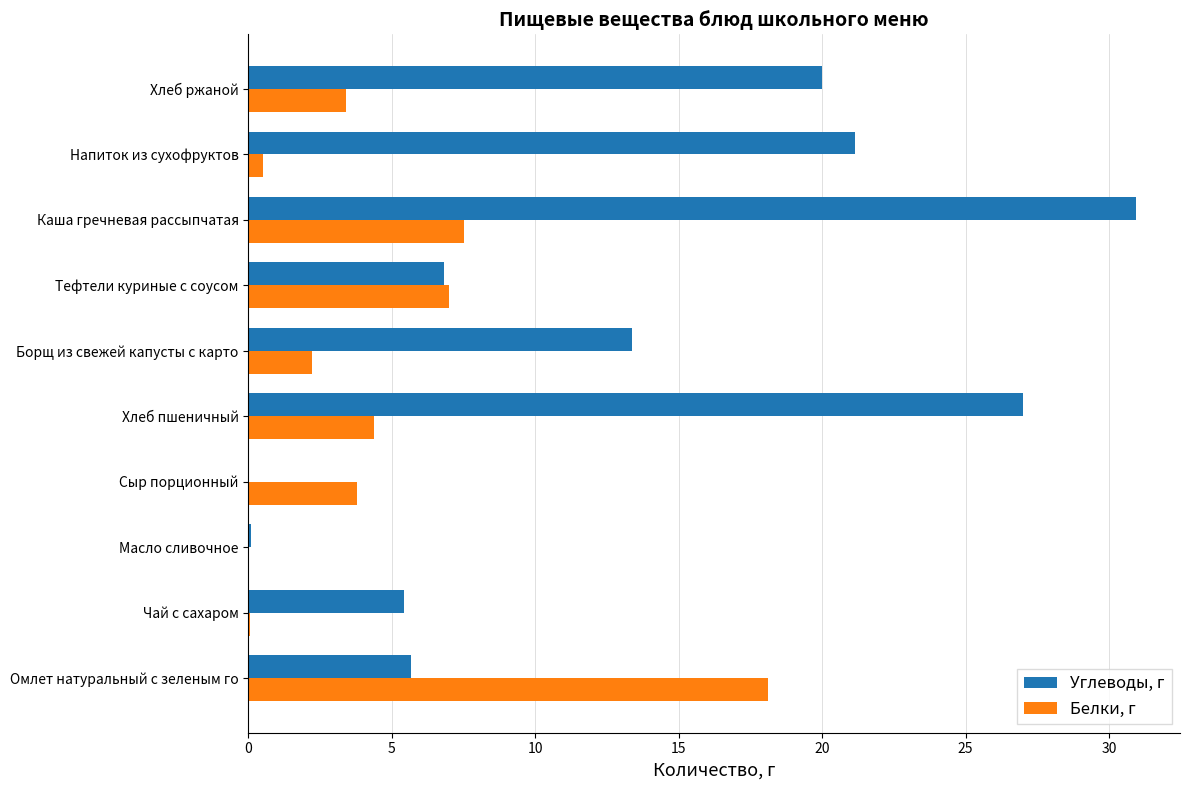

What is the sum of all Белки, г values?

47.0